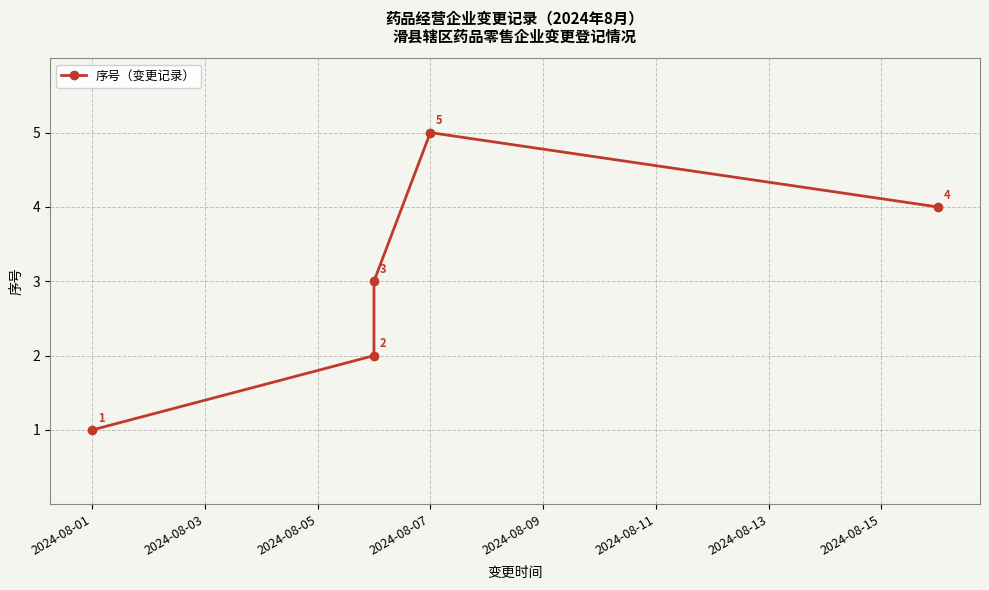

Count the number of data series in this chart.

1